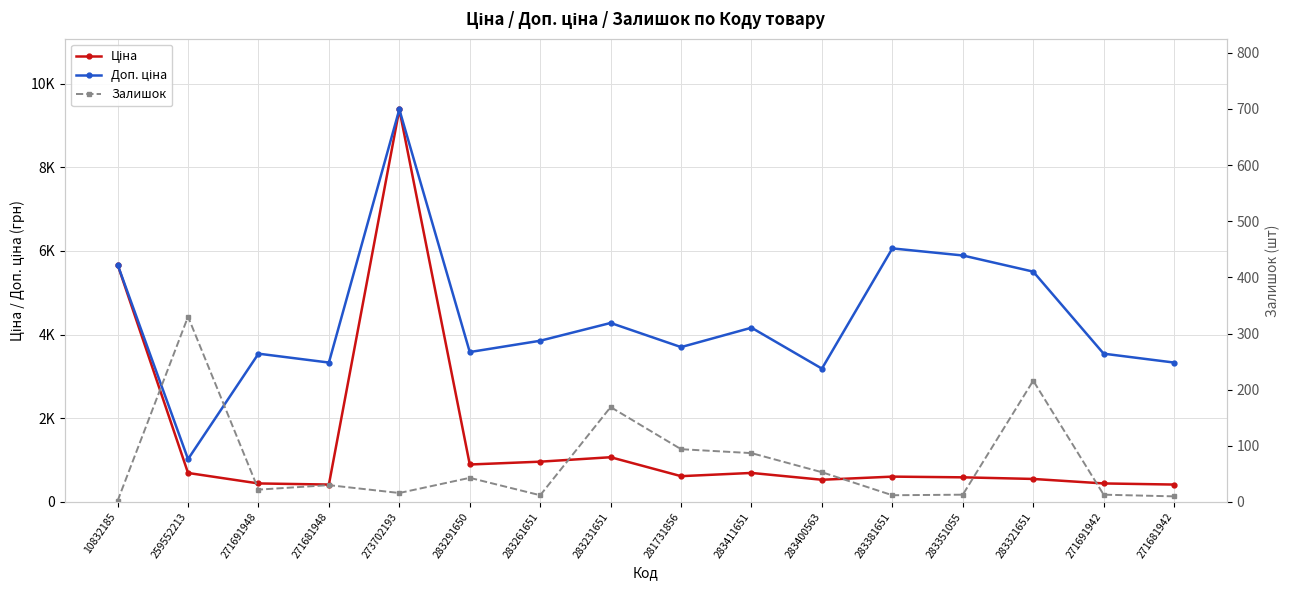

In Доп. ціна, how many points are lower than both neighbors (excluding endpoints)?

5